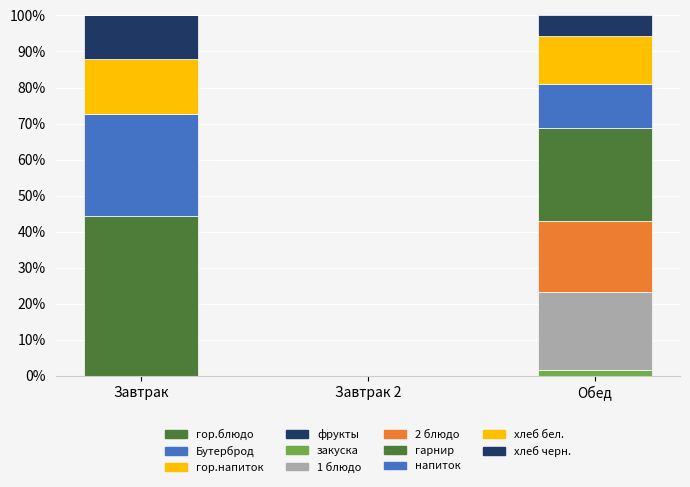

Which series has the widest spread of values?

Бутерброд